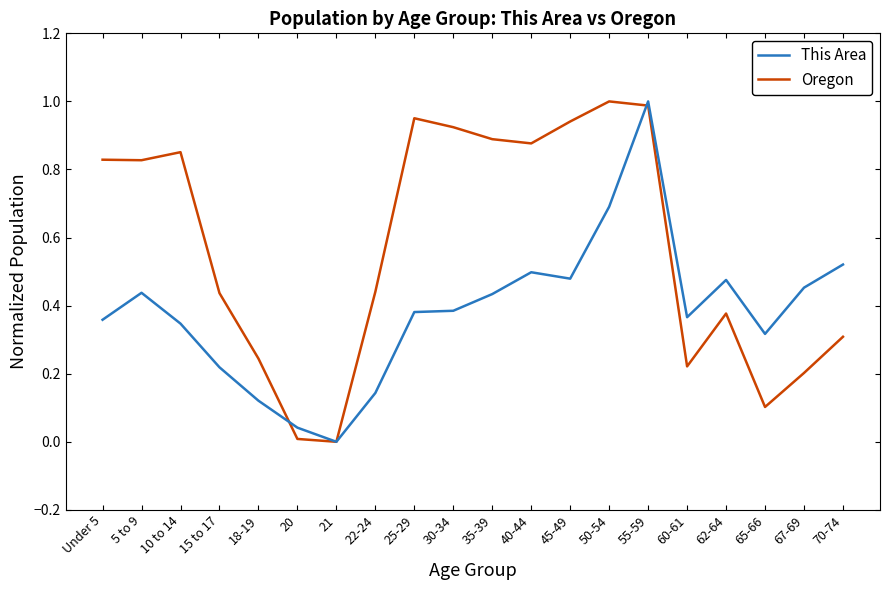

How many lines are shown in the chart?

2